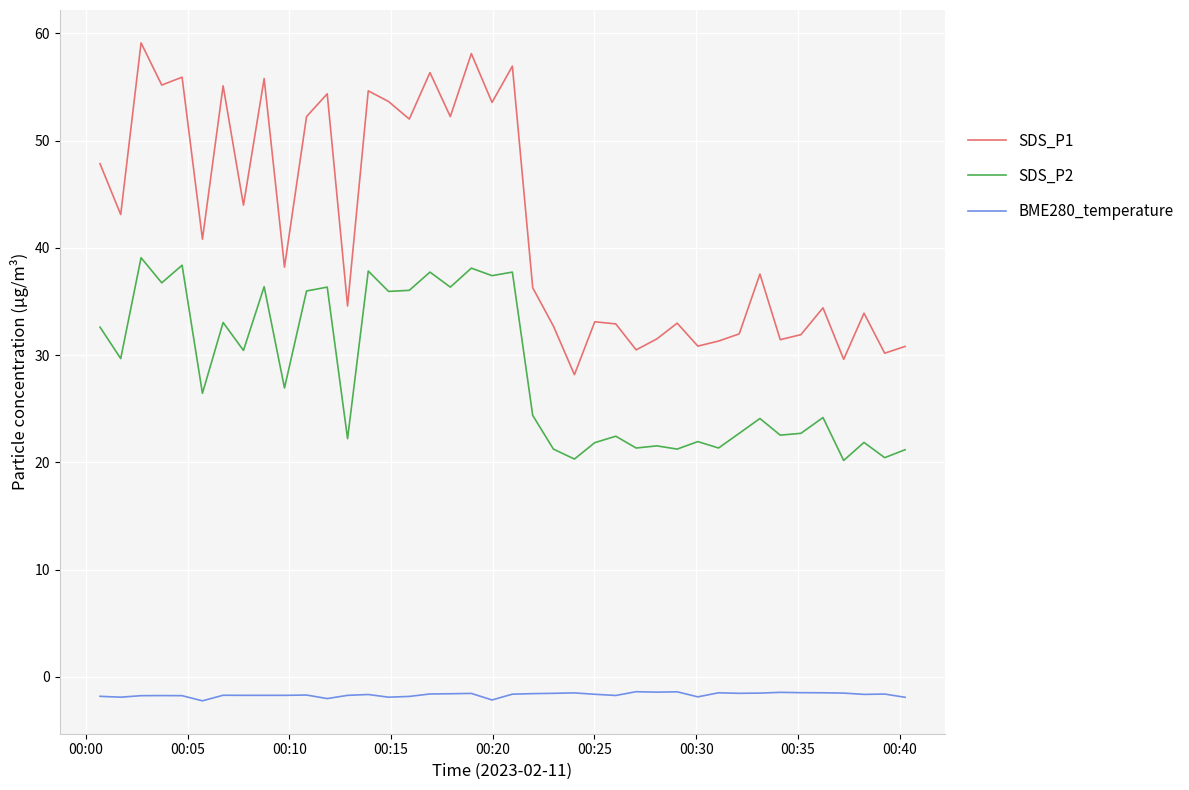

What is the greatest value displayed?

59.1